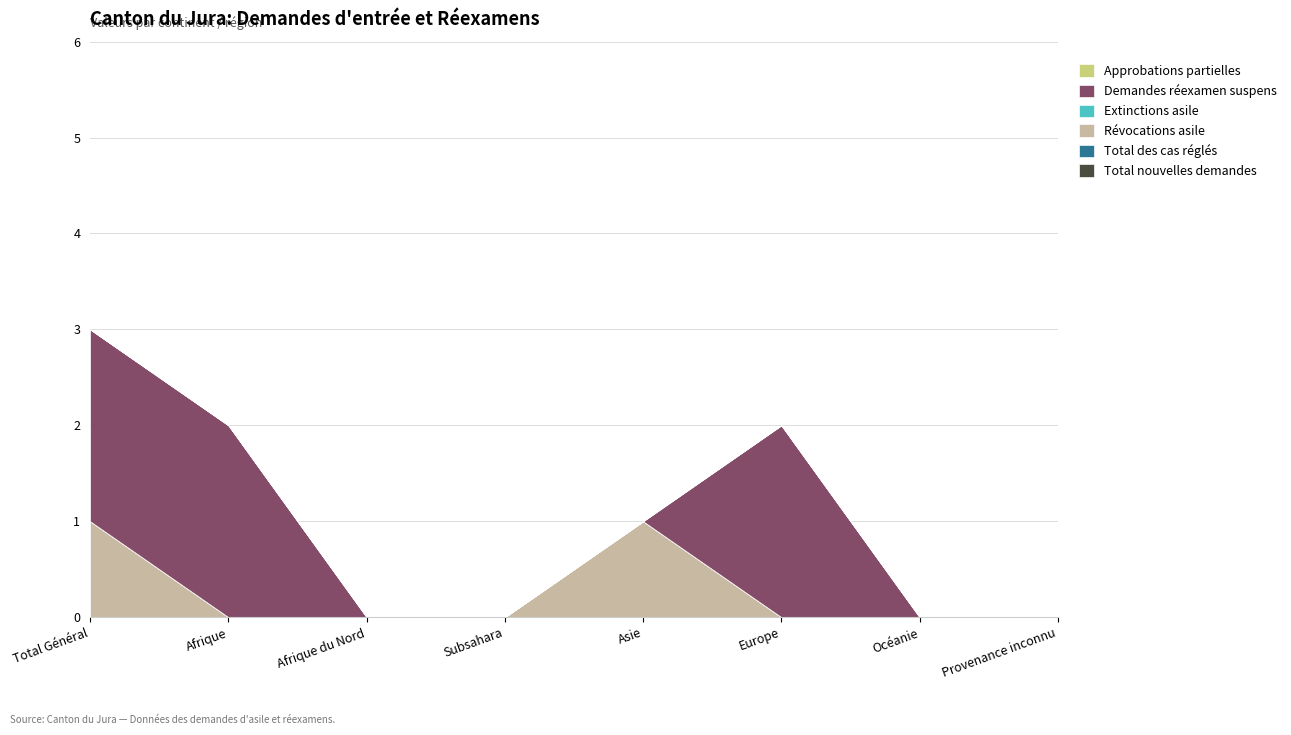

How many distinct data groups are displayed?

6